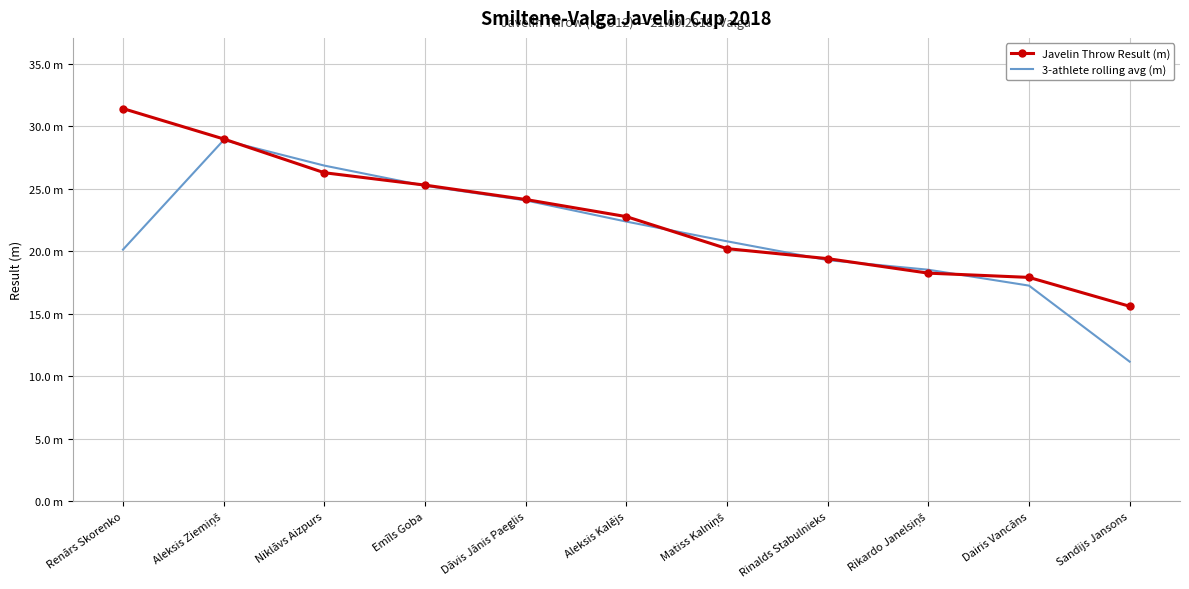

What is the difference between the Javelin Throw Result (m) values at Niklāvs Aizpurs and Aleksis Kalējs?

3.5